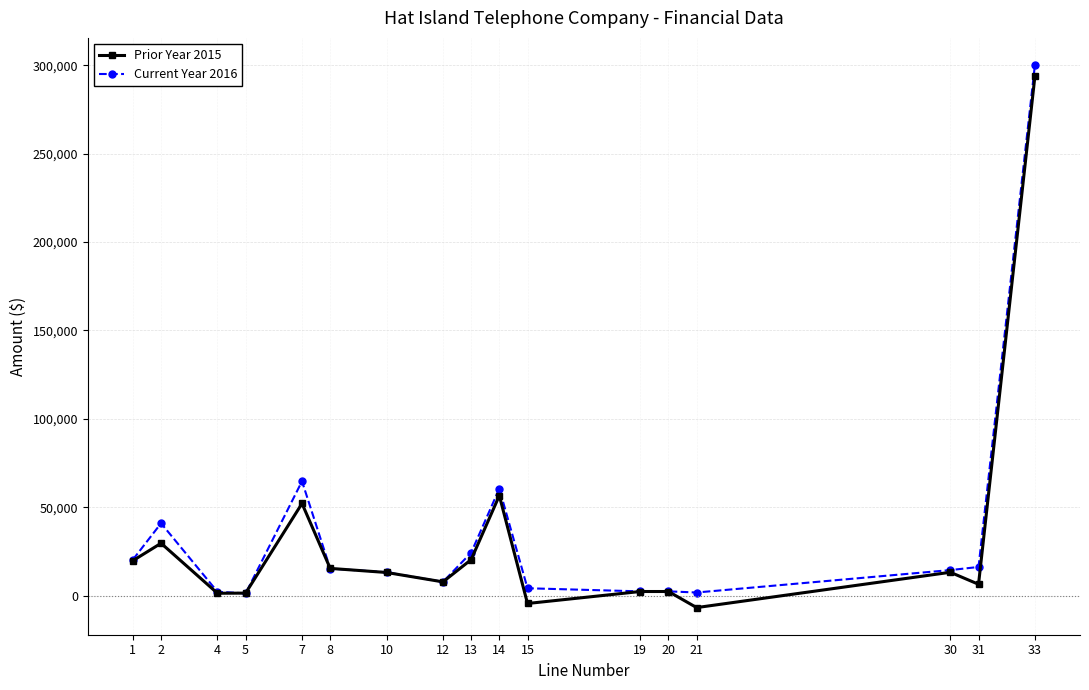

Does the chart have visible grid lines?

Yes